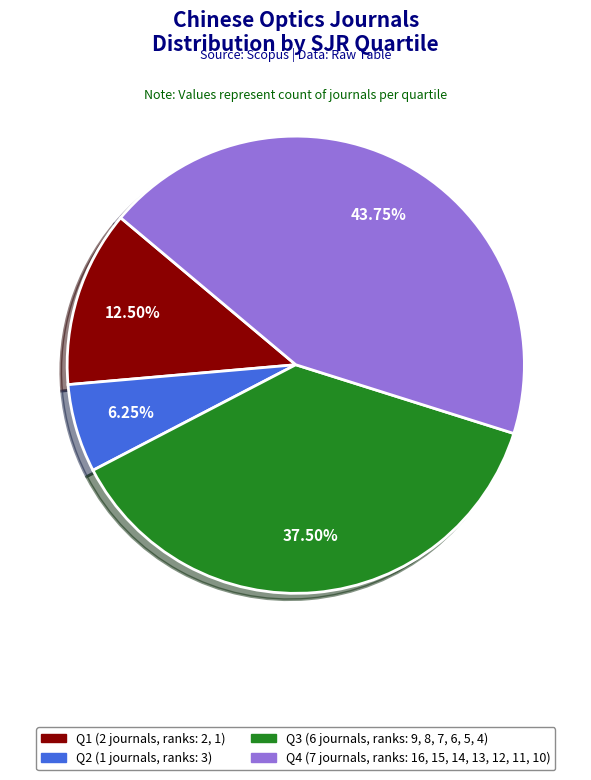

Rank the categories by value from lowest to highest.

Q2, Q1, Q3, Q4